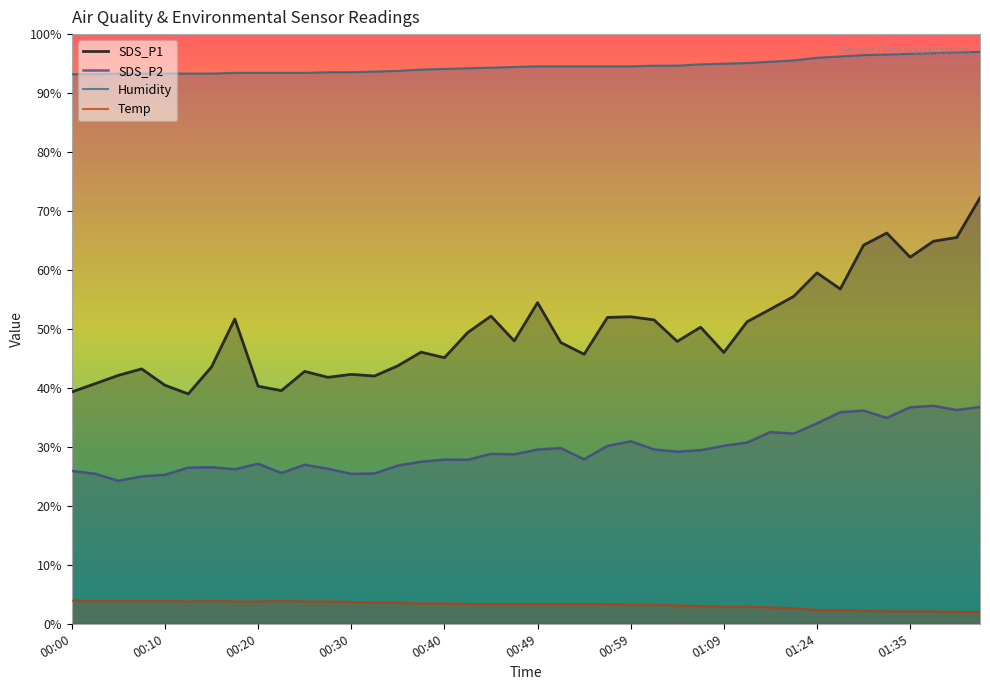

Does the chart display data point markers on the line(s)?

No